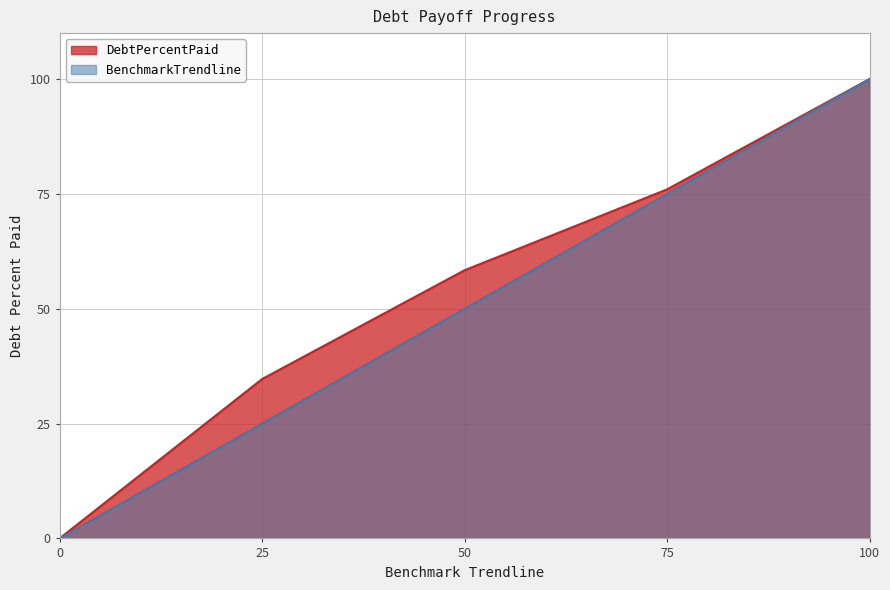

Reading left to right, list all the values displayed in this chart.

DebtPercentPaid: 0=0.0	25=34.7	50=58.4	75=76.0	100=100.0
BenchmarkTrendline: 0=0.0	25=25.0	50=50.0	75=75.0	100=100.0